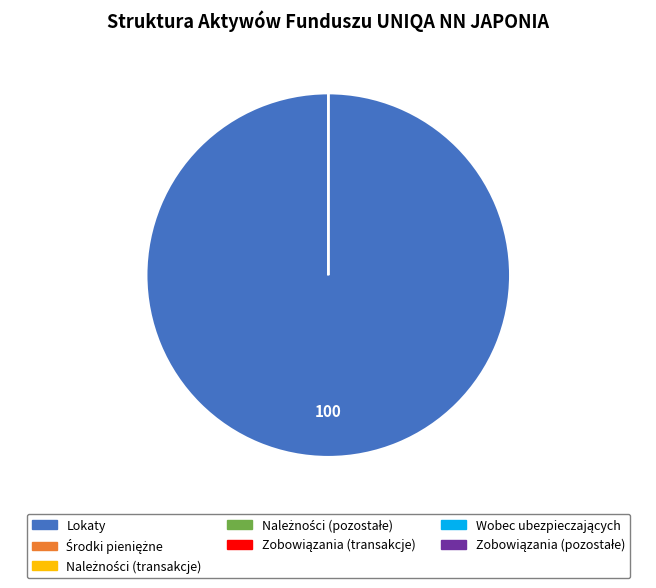

To the nearest percent, what is the difference between the largest and smallest slice percentages?

100%